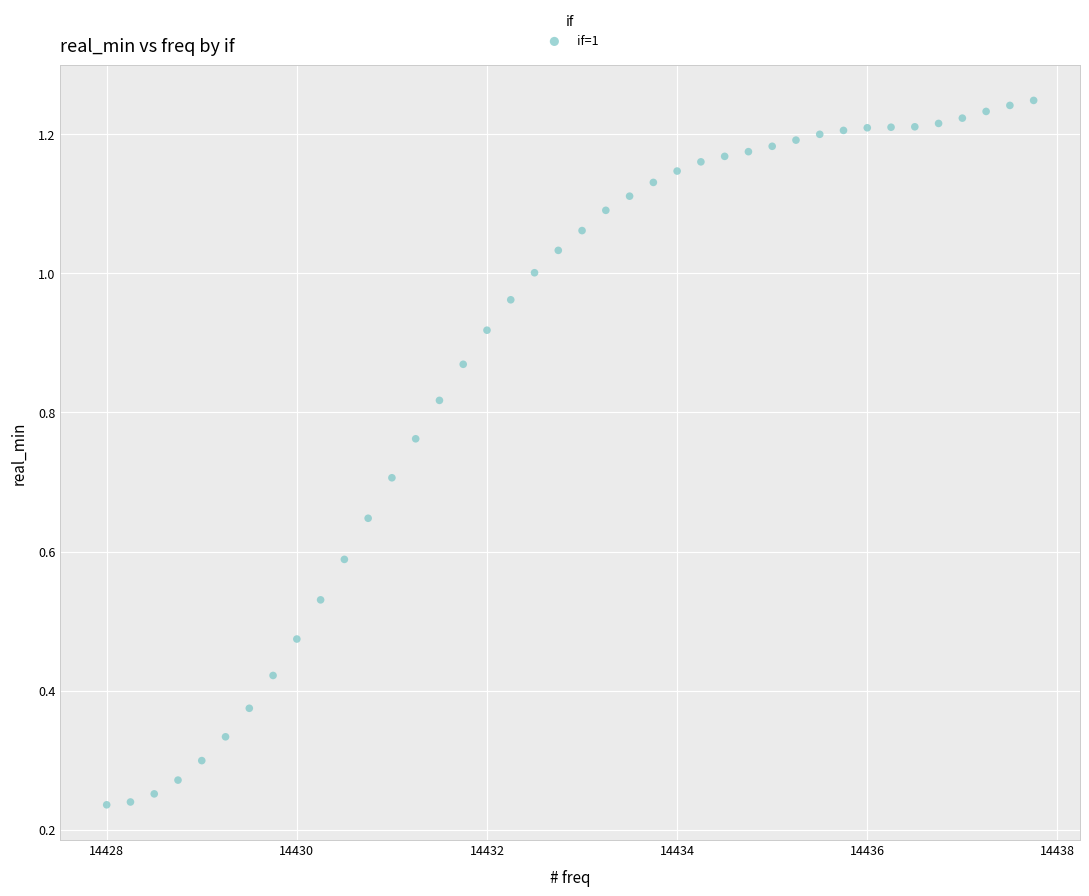

What is the range of X values (max minus min)?

9.8